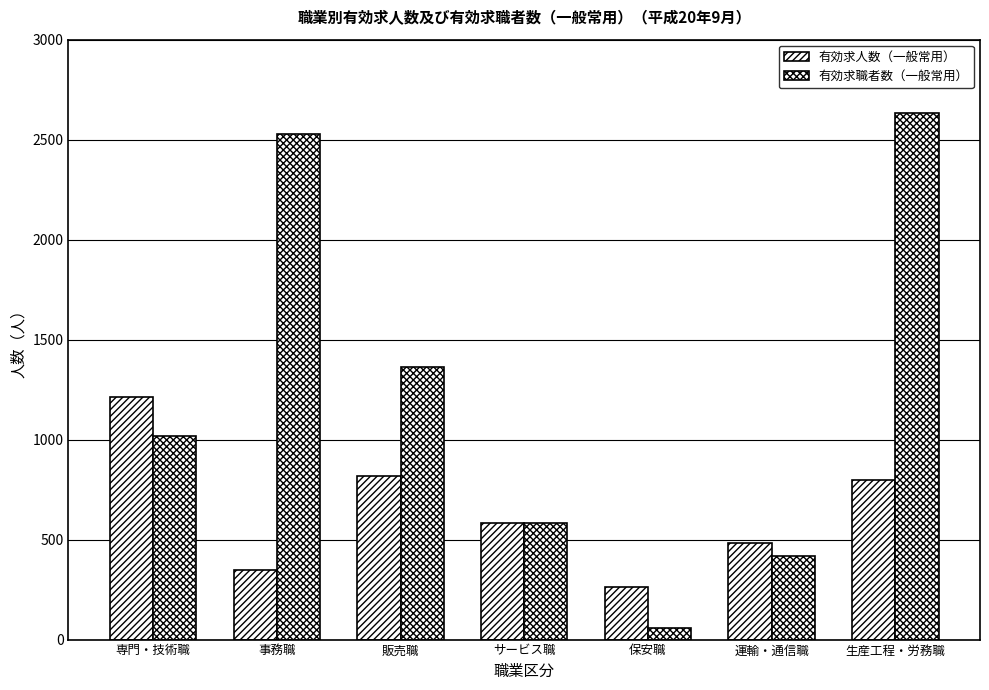

Is the value of 有効求職者数（一般常用） at 生産工程・労務職 greater than the value of 有効求人数（一般常用） at 運輸・通信職?

Yes